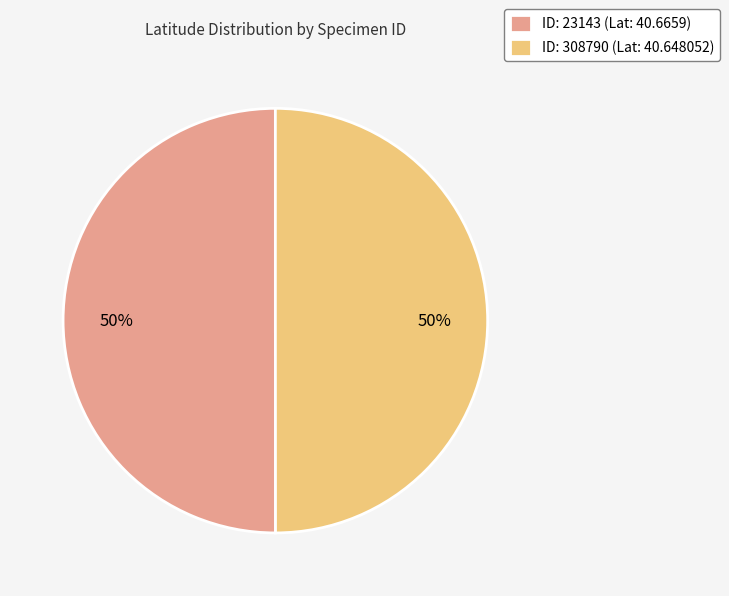

Approximately how many times larger is the value at ID: 308790 (Lat: 40.648052) compared to ID: 23143 (Lat: 40.6659)?

1.0